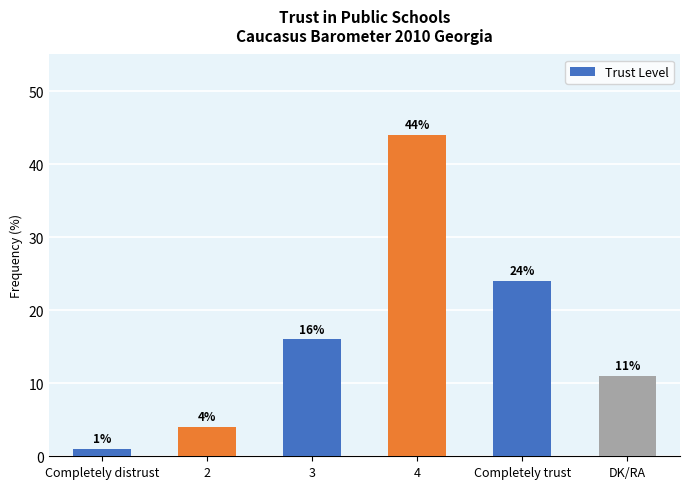

Which category has the lowest value across all series?

Completely distrust